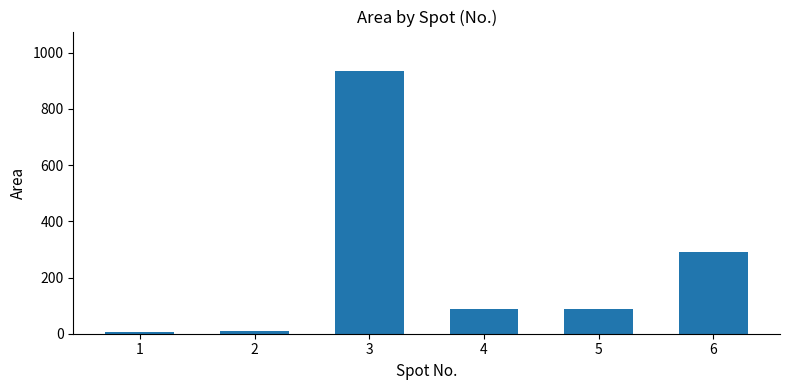

What is the greatest value displayed?

935